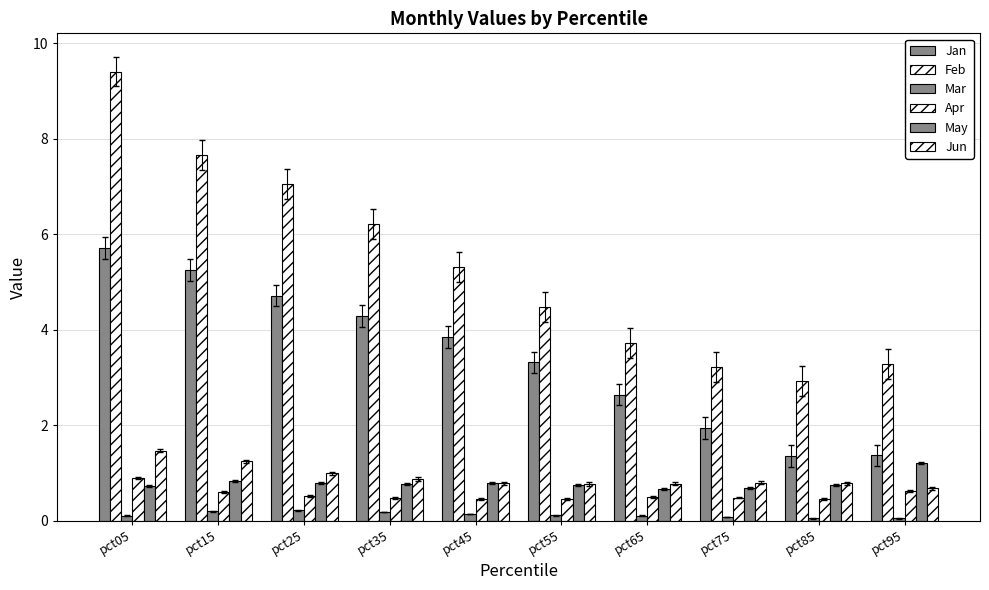

How many distinct data groups are displayed?

6